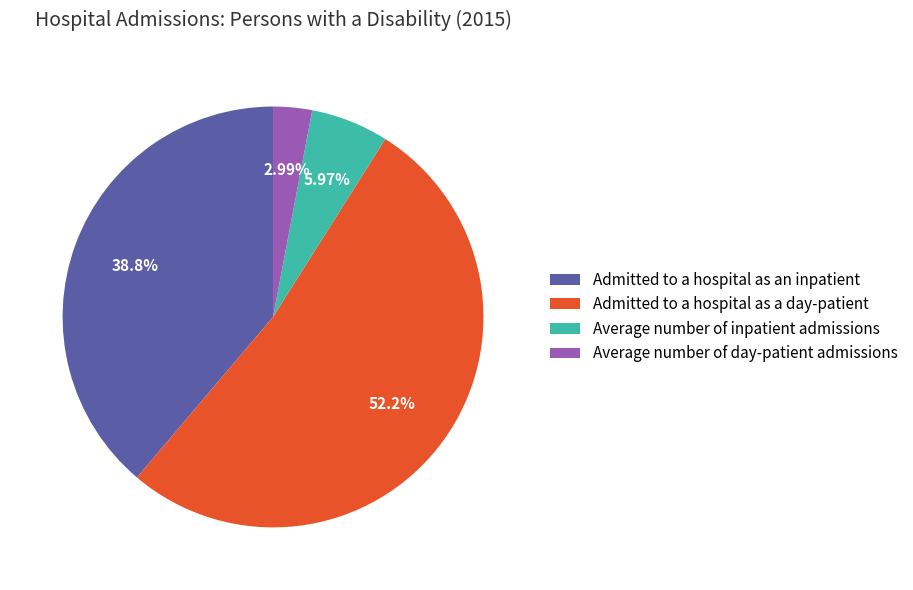

The Average number of inpatient admissions slice represents 6% of the pie. True or false?

True